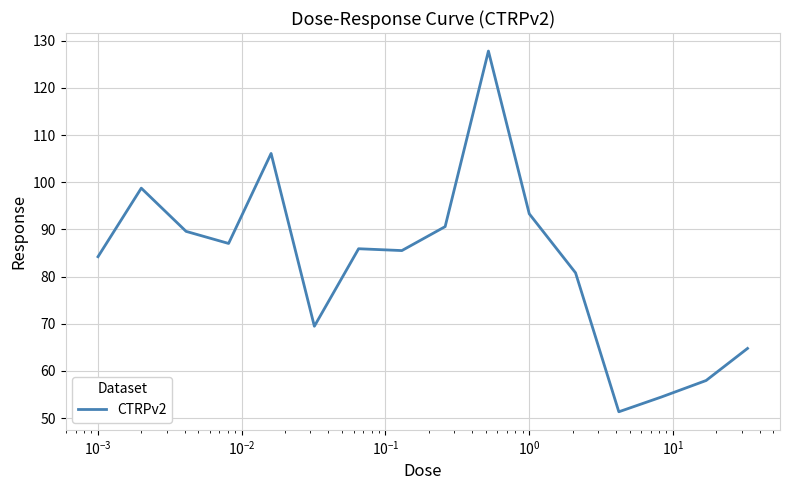

What is the difference between the maximum and minimum values?

76.5